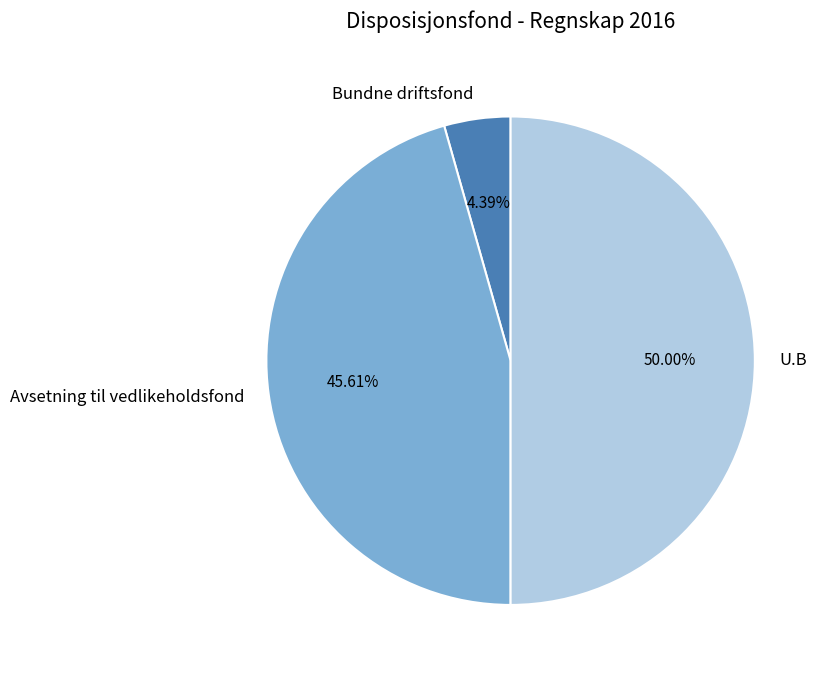

Which slice is the largest?

U.B